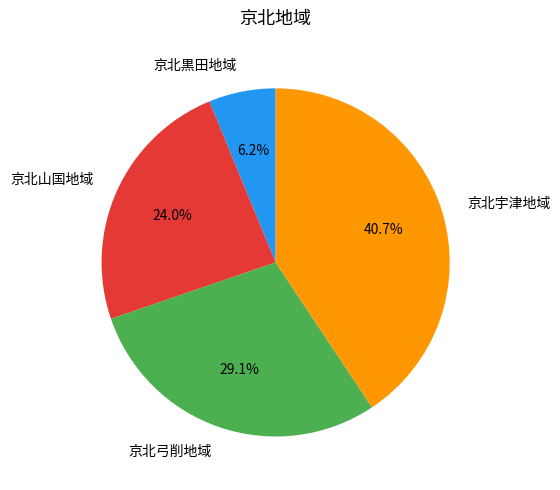

Approximately how many times larger is the value at 京北弓削地域 compared to 京北宇津地域?

0.7